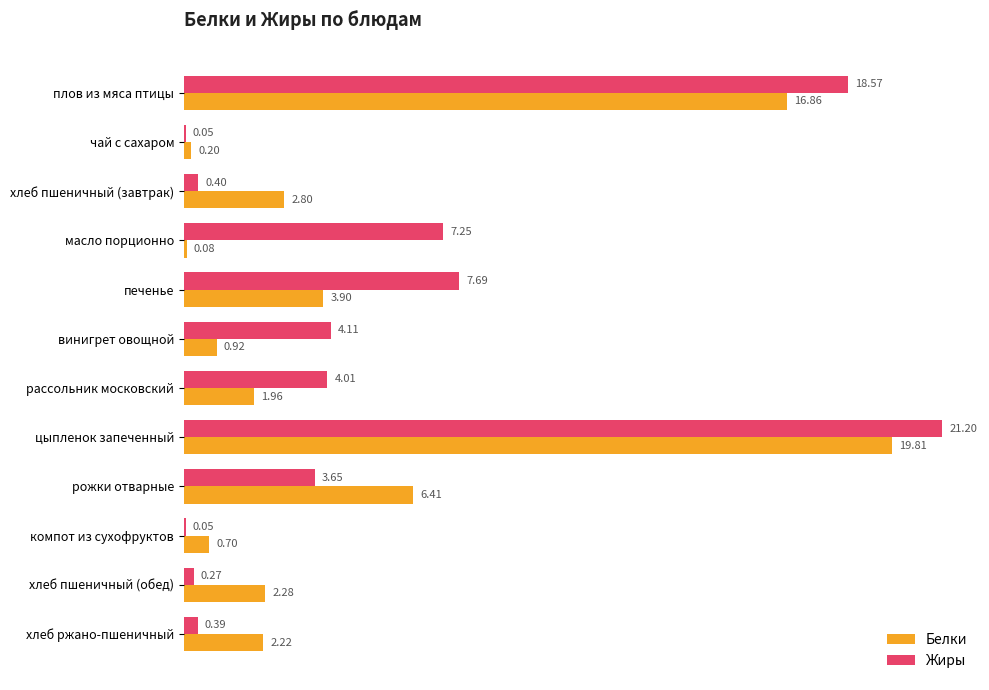

What is the sum of the Жиры values at рассольник московский and чай с сахаром?

4.1